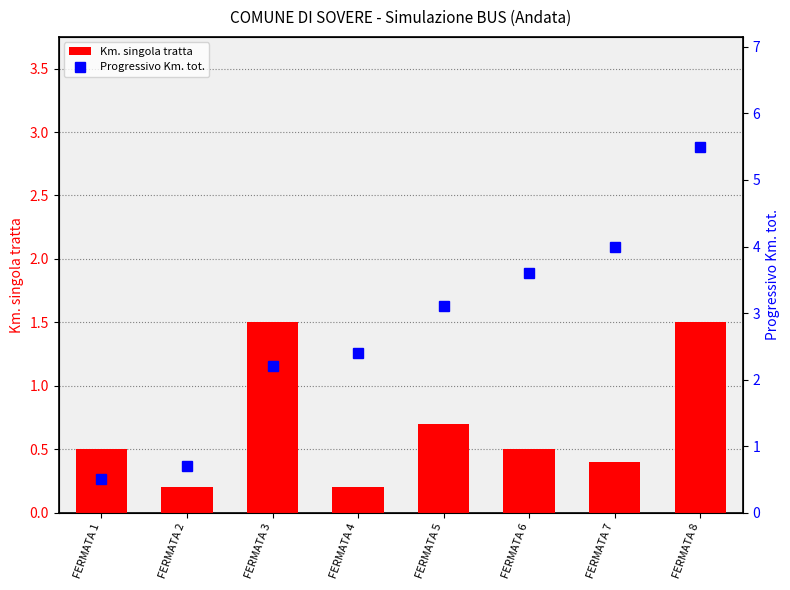

True or false: Progressivo Km. tot. has a value of 4.8 at FERMATA 5.

False